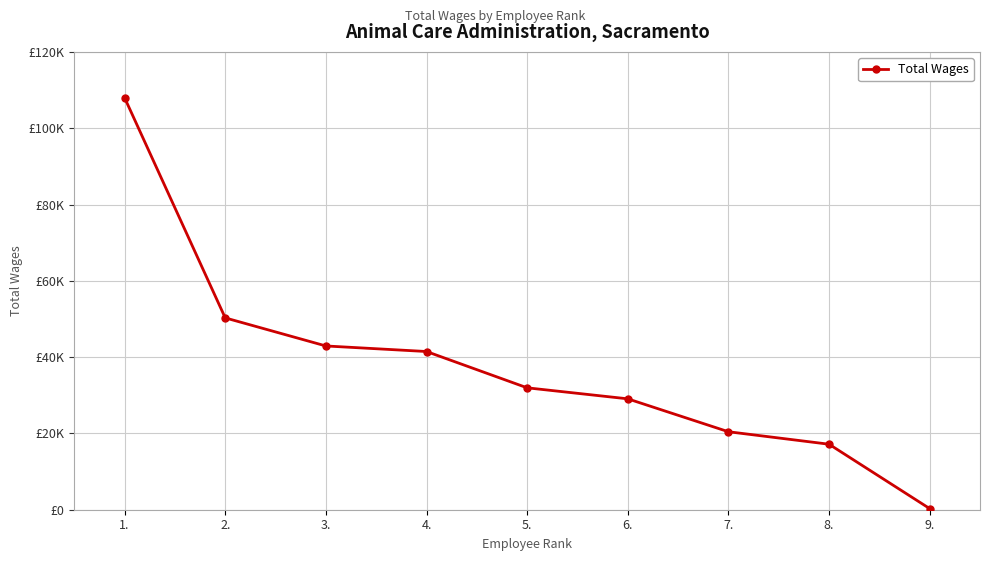

Does the chart have visible grid lines?

Yes